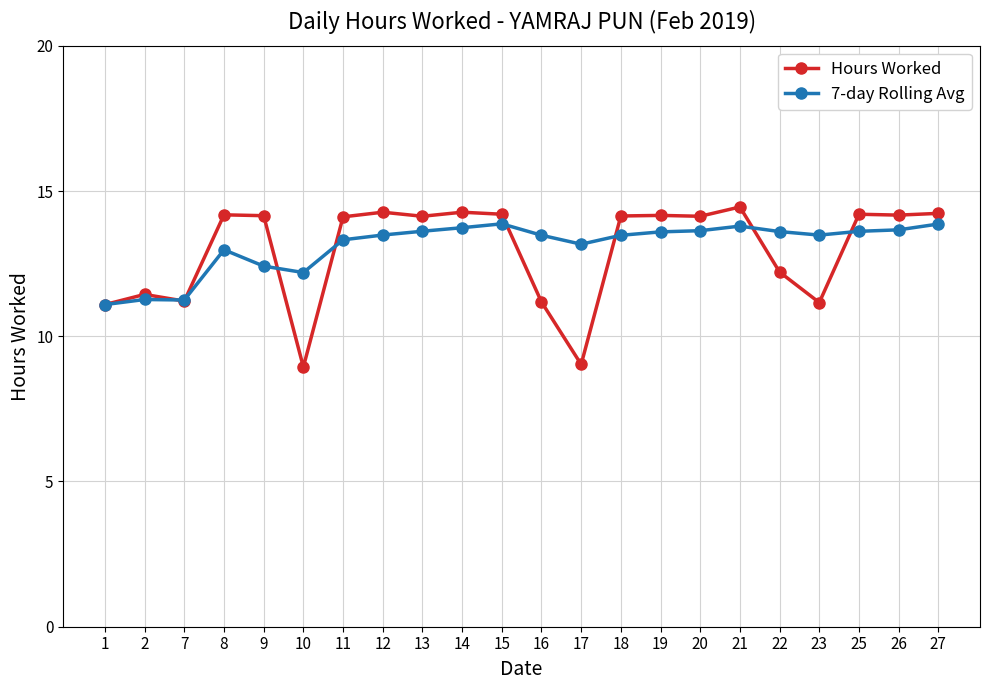

True or false: Hours Worked has more than 1 points higher than both neighbors.

True